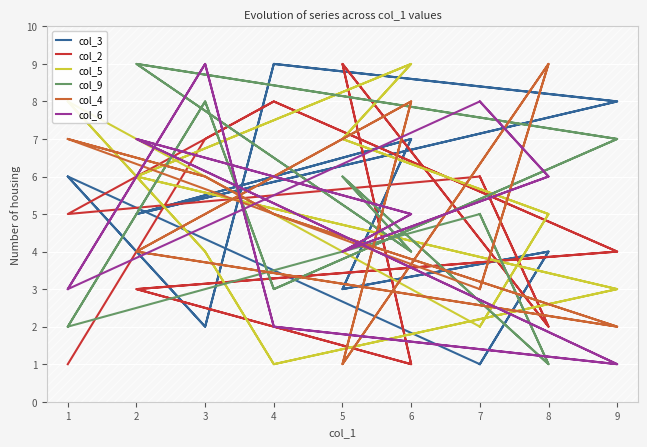

After their last crossing, which series has the higher values: col_3 or col_4?

col_4